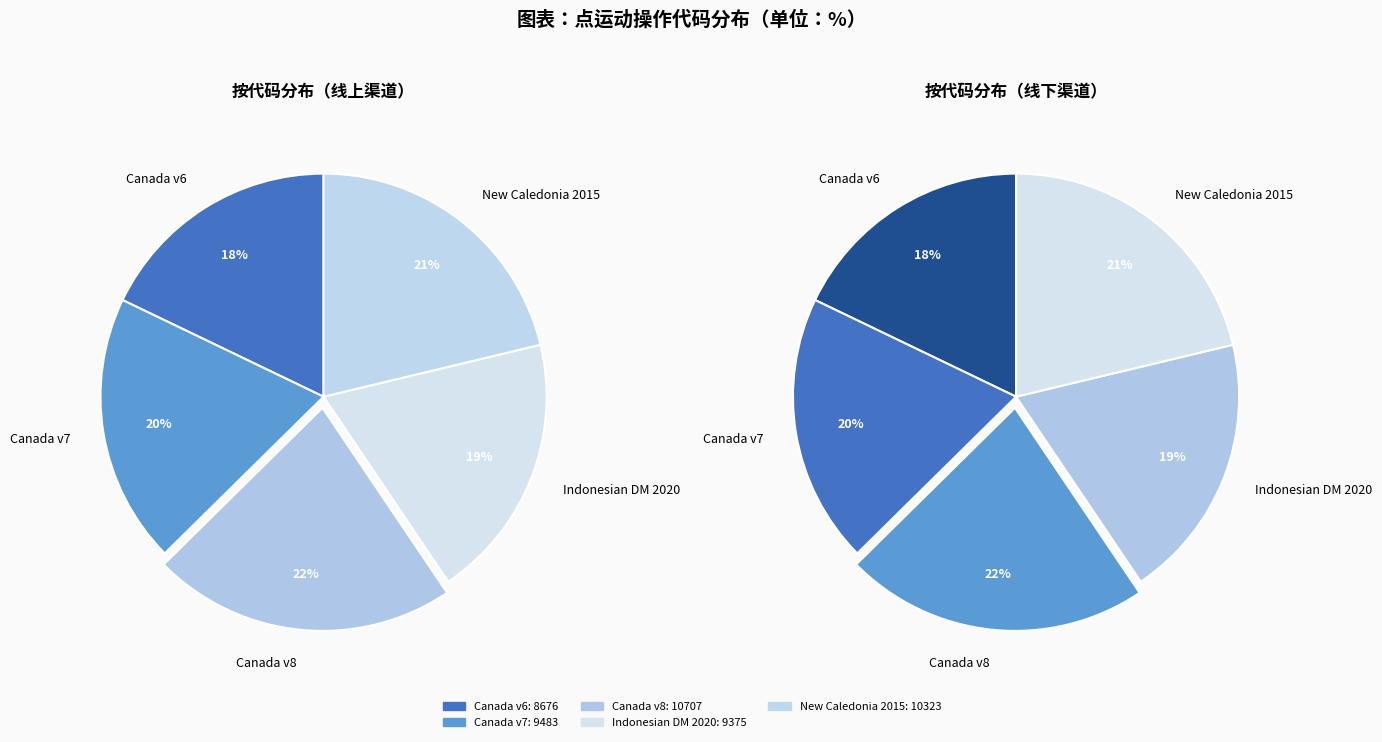

To the nearest percent, what percentage of the pie is Canada velocity grid v7?

20%